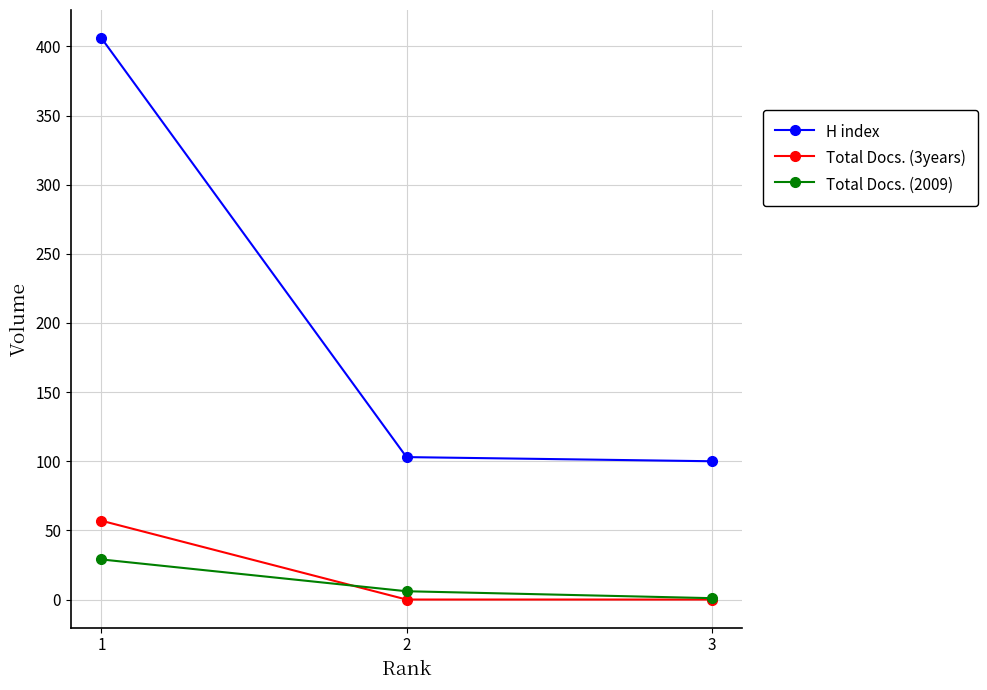

Which category has the highest value across all series?

1